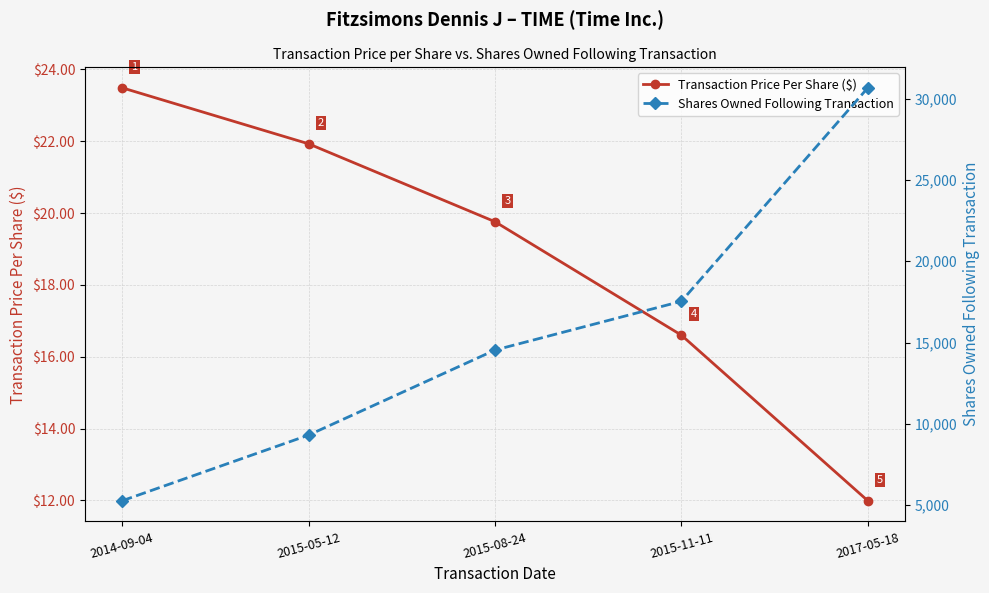

At which label is Transaction Price Per Share ($) closest to 17?

2015-11-11